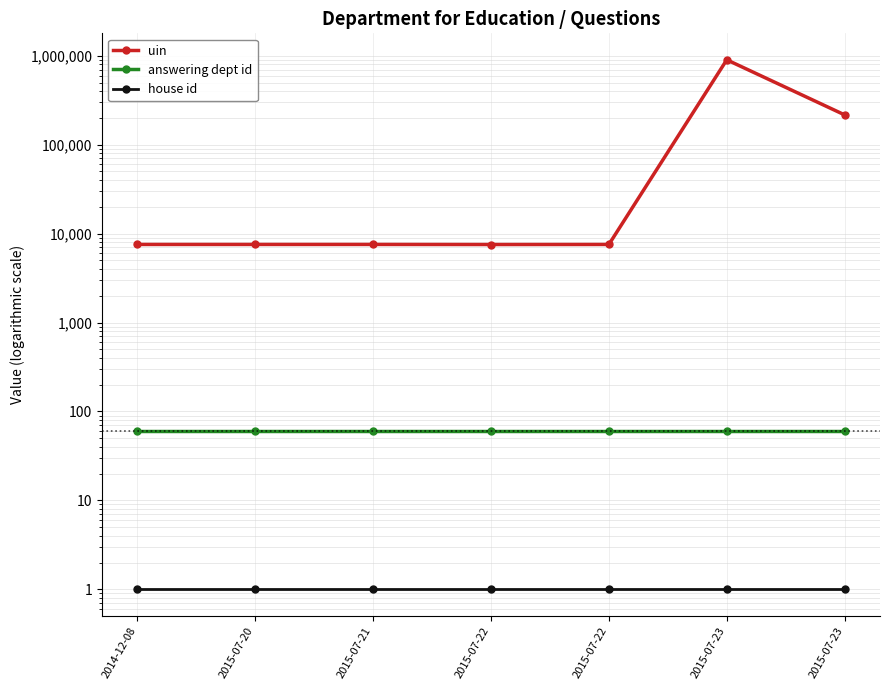

What is the approximate value of house id at 2015-07-20?

1